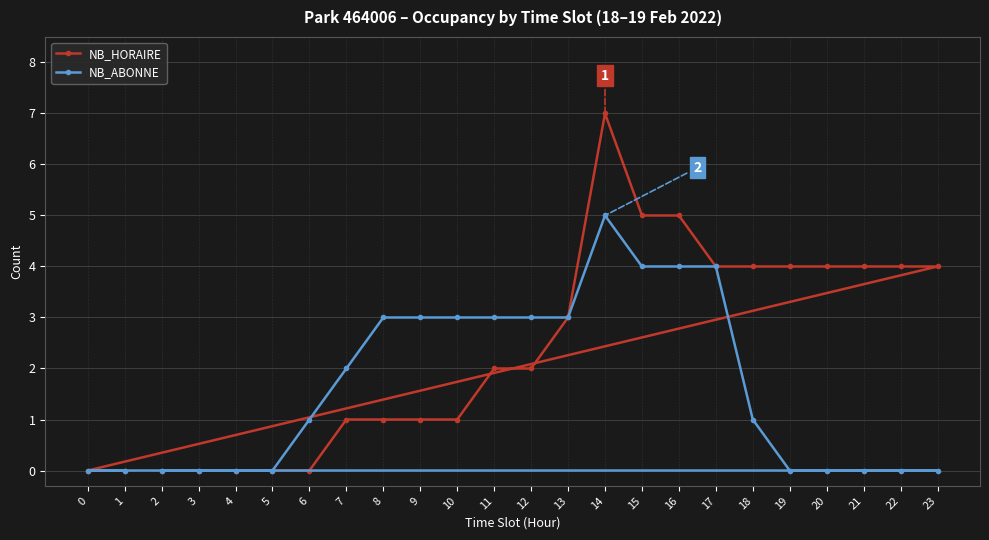

True or false: NB_HORAIRE and NB_ABONNE cross at least once.

False